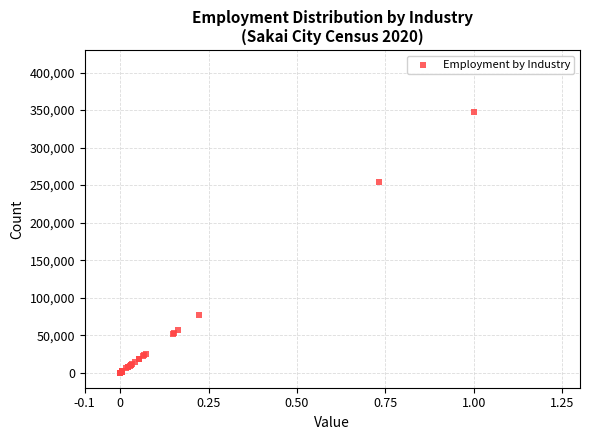

What Y value in the scatter plot is closest to 173568?

253723